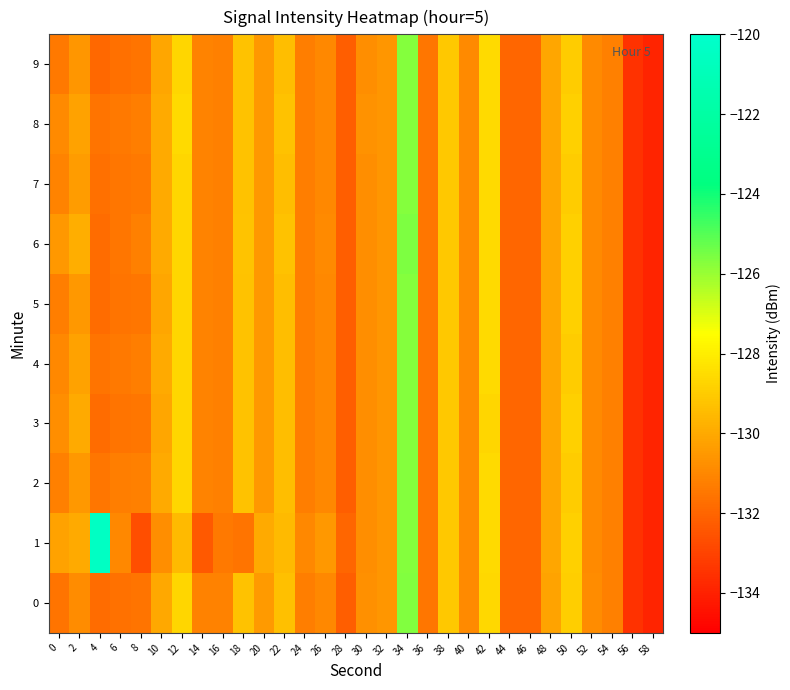

Reading left to right, extract all data points from this chart.

0: 0=-131.6	2=-130.9	4=-131.8	6=-131.6	8=-131.6	10=-130.1	12=-128.7	14=-131.1	16=-131.2	18=-129.3	20=-130.5	22=-129.4	24=-131.3	26=-131.0	28=-132.2	30=-130.8	32=-130.6	34=-125.7	36=-131.5	38=-129.1	40=-130.9	42=-128.6	44=-132.0	46=-132.0	48=-130.1	50=-128.9	52=-130.9	54=-131.2	56=-133.5	58=-133.9
1: 0=-130.2	2=-130.0	4=-120.5	6=-131.0	8=-132.7	10=-130.8	12=-129.5	14=-132.3	16=-131.4	18=-131.6	20=-130.0	22=-129.5	24=-131.0	26=-130.5	28=-132.0	30=-130.8	32=-130.6	34=-125.7	36=-131.5	38=-129.1	40=-130.9	42=-128.6	44=-132.0	46=-132.0	48=-130.1	50=-128.9	52=-130.9	54=-131.2	56=-133.5	58=-133.9
2: 0=-131.2	2=-130.5	4=-131.5	6=-131.3	8=-131.2	10=-130.0	12=-128.7	14=-131.1	16=-131.2	18=-129.3	20=-130.5	22=-129.4	24=-131.3	26=-131.0	28=-132.2	30=-130.8	32=-130.6	34=-125.7	36=-131.5	38=-129.1	40=-130.9	42=-128.6	44=-132.0	46=-132.0	48=-130.1	50=-129.0	52=-130.9	54=-131.2	56=-133.5	58=-133.9
3: 0=-130.8	2=-130.0	4=-131.8	6=-131.6	8=-131.5	10=-130.1	12=-128.7	14=-131.1	16=-131.2	18=-129.3	20=-130.5	22=-129.4	24=-131.3	26=-131.0	28=-132.2	30=-130.8	32=-130.6	34=-125.7	36=-131.5	38=-129.1	40=-130.9	42=-128.7	44=-132.0	46=-132.0	48=-130.1	50=-128.9	52=-130.9	54=-131.2	56=-133.5	58=-133.9
4: 0=-131.0	2=-130.2	4=-131.6	6=-131.4	8=-131.3	10=-130.0	12=-128.7	14=-131.1	16=-131.2	18=-129.3	20=-130.5	22=-129.4	24=-131.3	26=-131.0	28=-132.2	30=-130.8	32=-130.6	34=-125.7	36=-131.5	38=-129.1	40=-130.9	42=-128.6	44=-132.0	46=-132.0	48=-130.1	50=-129.0	52=-130.9	54=-131.2	56=-133.5	58=-133.9
5: 0=-131.3	2=-130.5	4=-131.8	6=-131.6	8=-131.5	10=-130.1	12=-128.7	14=-131.1	16=-131.2	18=-129.3	20=-130.5	22=-129.4	24=-131.3	26=-131.0	28=-132.2	30=-130.8	32=-130.6	34=-125.7	36=-131.5	38=-129.1	40=-130.9	42=-128.6	44=-132.0	46=-132.0	48=-130.1	50=-128.9	52=-130.9	54=-131.2	56=-133.5	58=-133.9
6: 0=-130.5	2=-129.9	4=-131.8	6=-131.5	8=-131.2	10=-130.0	12=-128.7	14=-131.1	16=-131.2	18=-129.2	20=-130.5	22=-129.3	24=-131.3	26=-130.9	28=-132.2	30=-130.8	32=-130.6	34=-125.6	36=-131.5	38=-129.1	40=-130.9	42=-128.6	44=-132.0	46=-132.0	48=-130.1	50=-128.9	52=-130.9	54=-131.2	56=-133.5	58=-133.9
7: 0=-131.1	2=-130.4	4=-131.7	6=-131.5	8=-131.4	10=-130.0	12=-128.7	14=-131.1	16=-131.2	18=-129.3	20=-130.5	22=-129.4	24=-131.3	26=-131.0	28=-132.2	30=-130.8	32=-130.6	34=-125.7	36=-131.5	38=-129.1	40=-130.9	42=-128.6	44=-132.0	46=-132.0	48=-130.1	50=-129.0	52=-130.9	54=-131.2	56=-133.5	58=-133.9
8: 0=-130.9	2=-130.2	4=-131.6	6=-131.4	8=-131.3	10=-130.0	12=-128.6	14=-131.1	16=-131.2	18=-129.3	20=-130.5	22=-129.3	24=-131.3	26=-131.0	28=-132.2	30=-130.7	32=-130.6	34=-125.7	36=-131.5	38=-129.1	40=-130.9	42=-128.6	44=-132.0	46=-132.0	48=-130.1	50=-128.9	52=-130.9	54=-131.2	56=-133.5	58=-133.9
9: 0=-131.4	2=-130.6	4=-131.9	6=-131.7	8=-131.6	10=-130.1	12=-128.7	14=-131.1	16=-131.2	18=-129.3	20=-130.5	22=-129.4	24=-131.3	26=-131.0	28=-132.2	30=-130.8	32=-130.6	34=-125.7	36=-131.5	38=-129.1	40=-130.9	42=-128.6	44=-132.0	46=-132.0	48=-130.1	50=-129.0	52=-130.9	54=-131.2	56=-133.5	58=-133.9